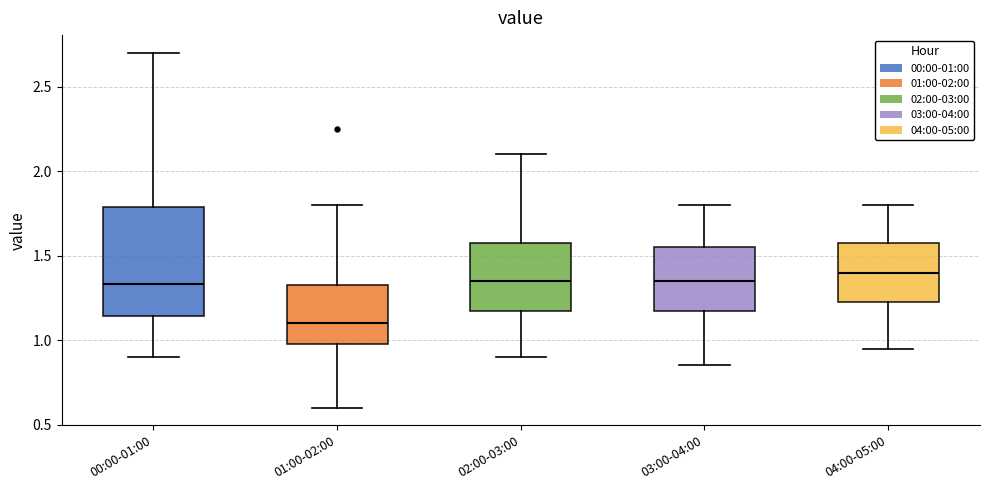

Which box is the tallest, from its lower edge to its upper edge?

00:00-01:00